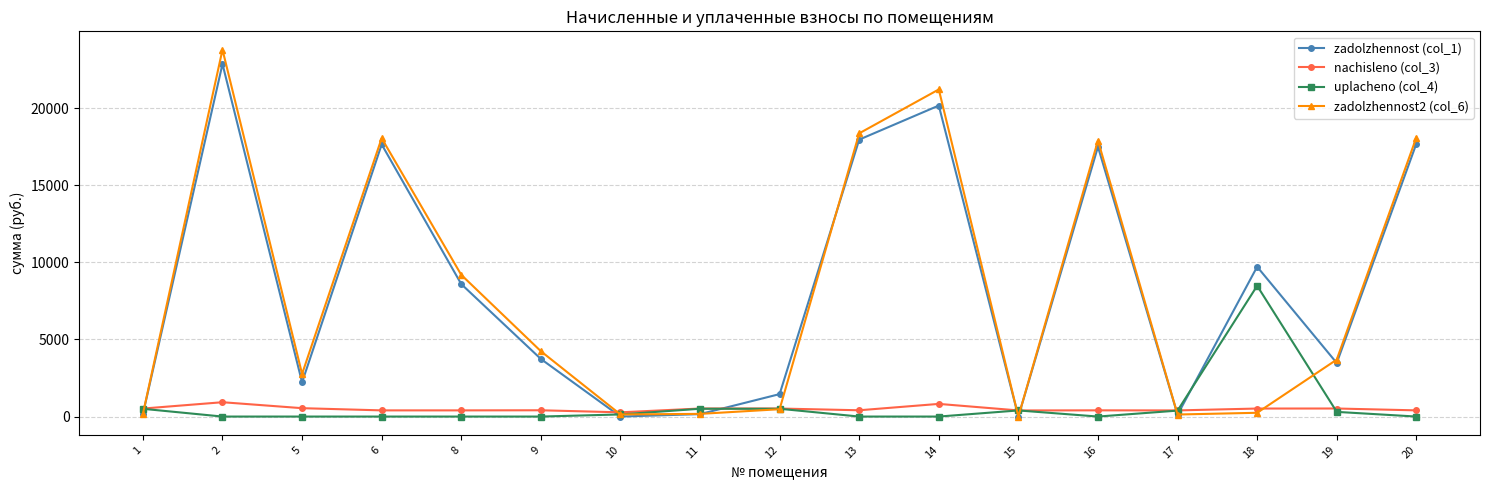

What is the spread (max minus min) of values at 18?

9467.9